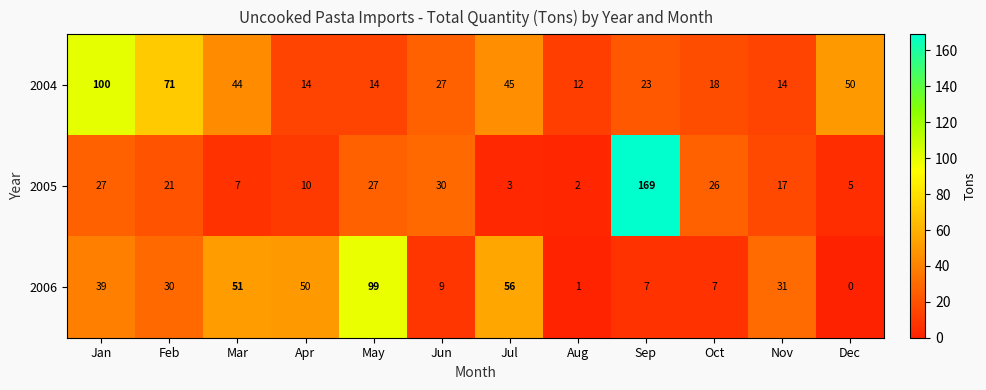

Which series has the largest total across all categories?

2004